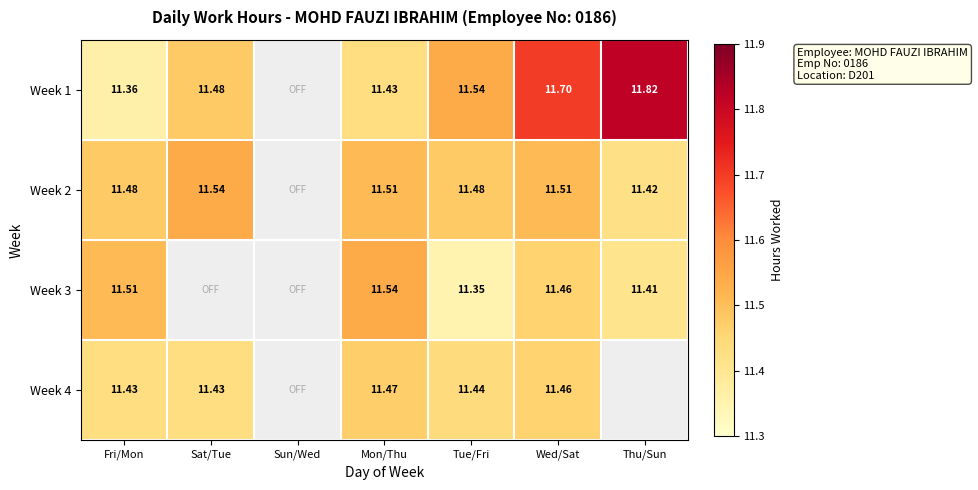

Which has a higher value, Tue/Fri or Sat/Tue?

Tue/Fri